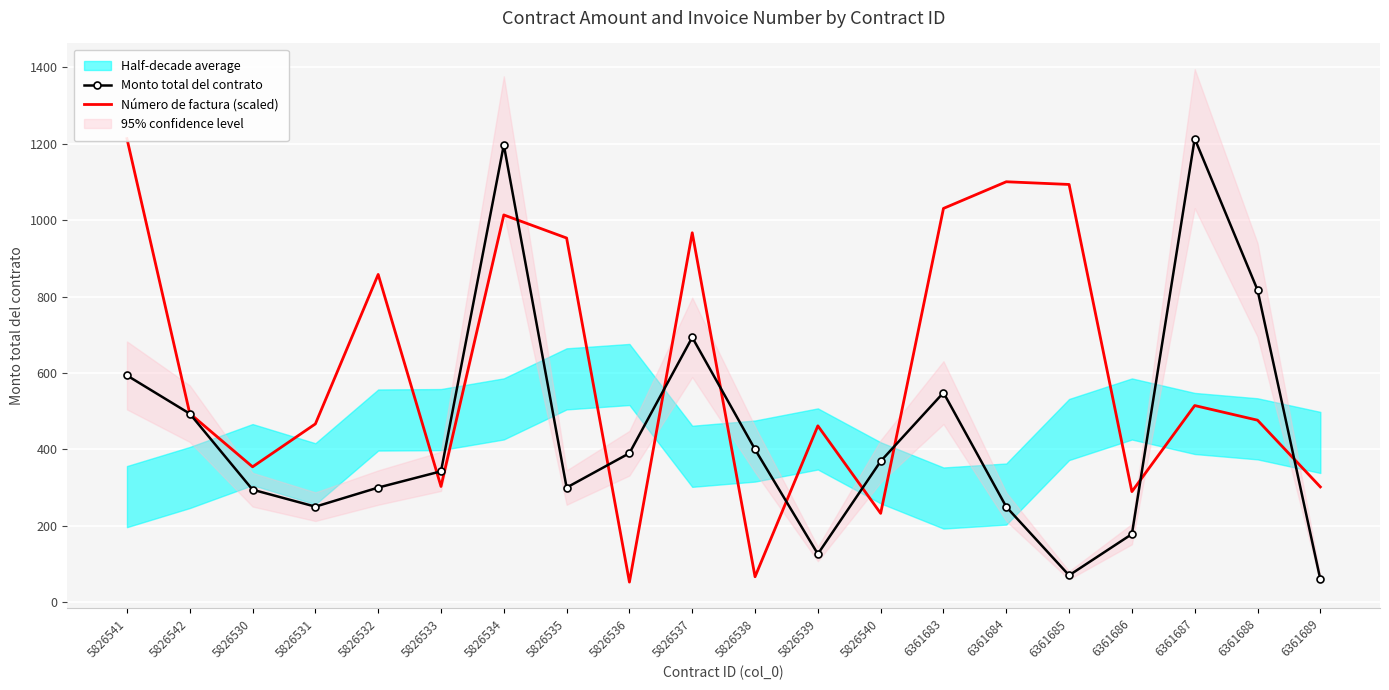

Rank the series at 6361687 from lowest to highest value.

Número de factura (scaled), Monto total del contrato